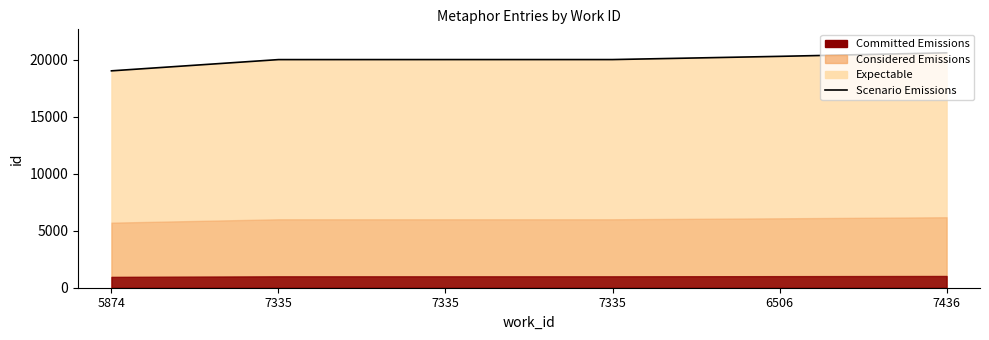

How many lines are shown in the chart?

1